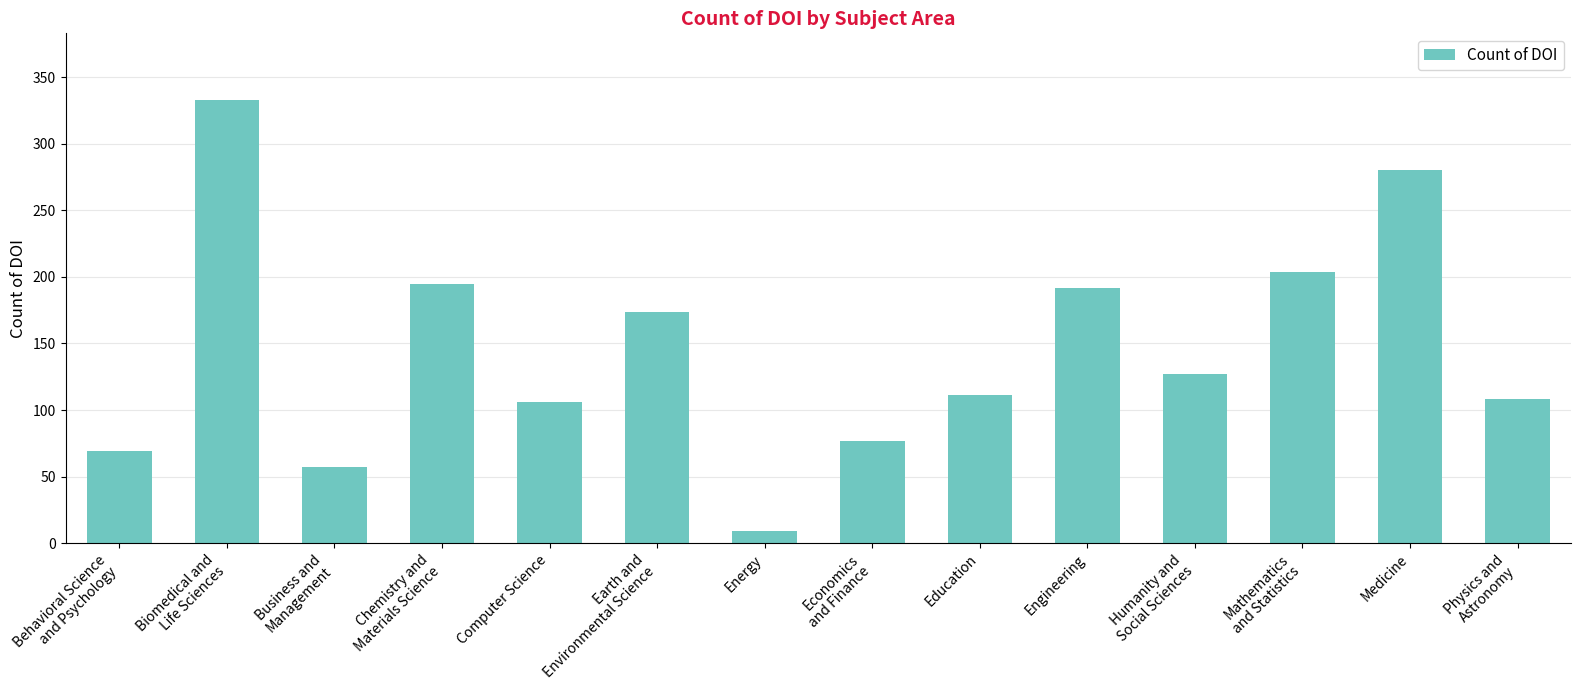

The chart shows a value of 171 at Education. True or false?

False